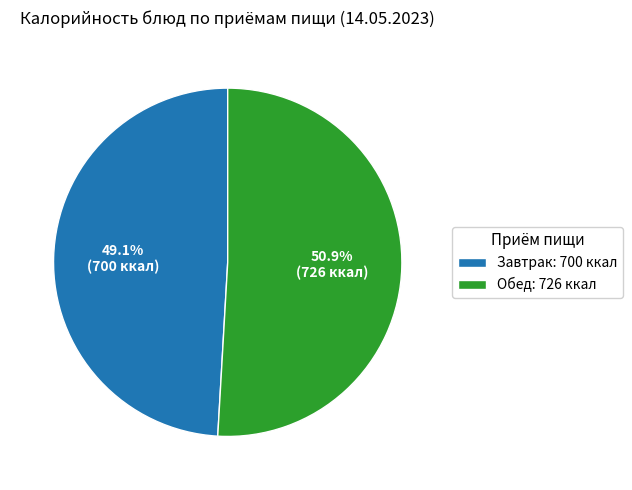

Rank the categories by value from lowest to highest.

Завтрак: 700 ккал, Обед: 726 ккал